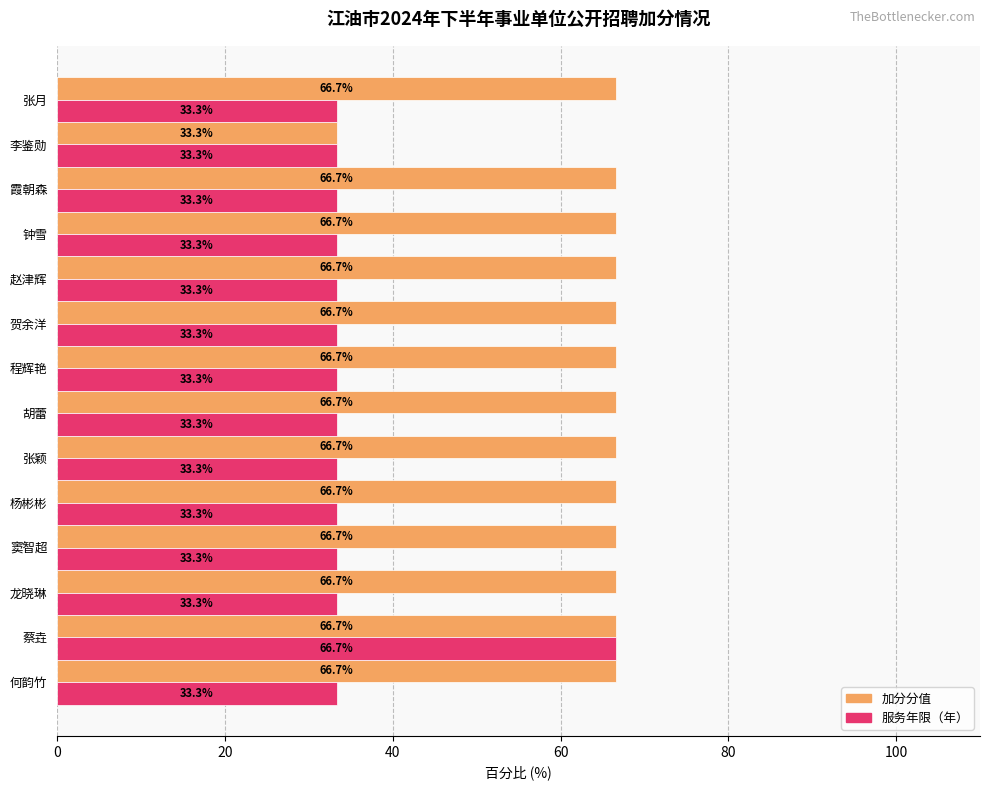

At which category is the sum across all series the highest?

蔡垚